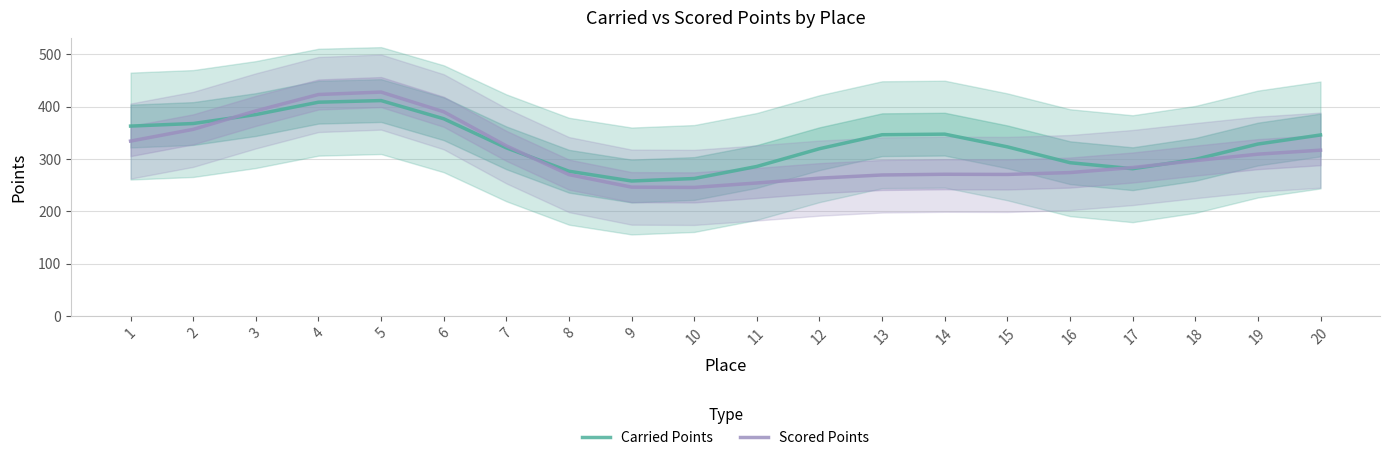

Reading left to right, list all the values displayed in this chart.

Carried Points: 1=362.6	2=367.5	3=384.6	4=408.2	5=411.3	6=376.6	7=321.1	8=276.4	9=257.8	10=262.6	11=285.6	12=319.4	13=346.1	14=347.2	15=323.0	16=292.8	17=281.2	18=299.0	19=328.3	20=345.7
Scored Points: 1=334.0	2=356.4	3=391.6	4=422.9	5=427.5	6=389.9	7=324.9	8=270.0	9=246.1	10=245.6	11=254.0	12=263.3	13=269.3	14=270.7	15=270.3	16=273.9	17=283.5	18=296.6	19=309.0	20=316.7